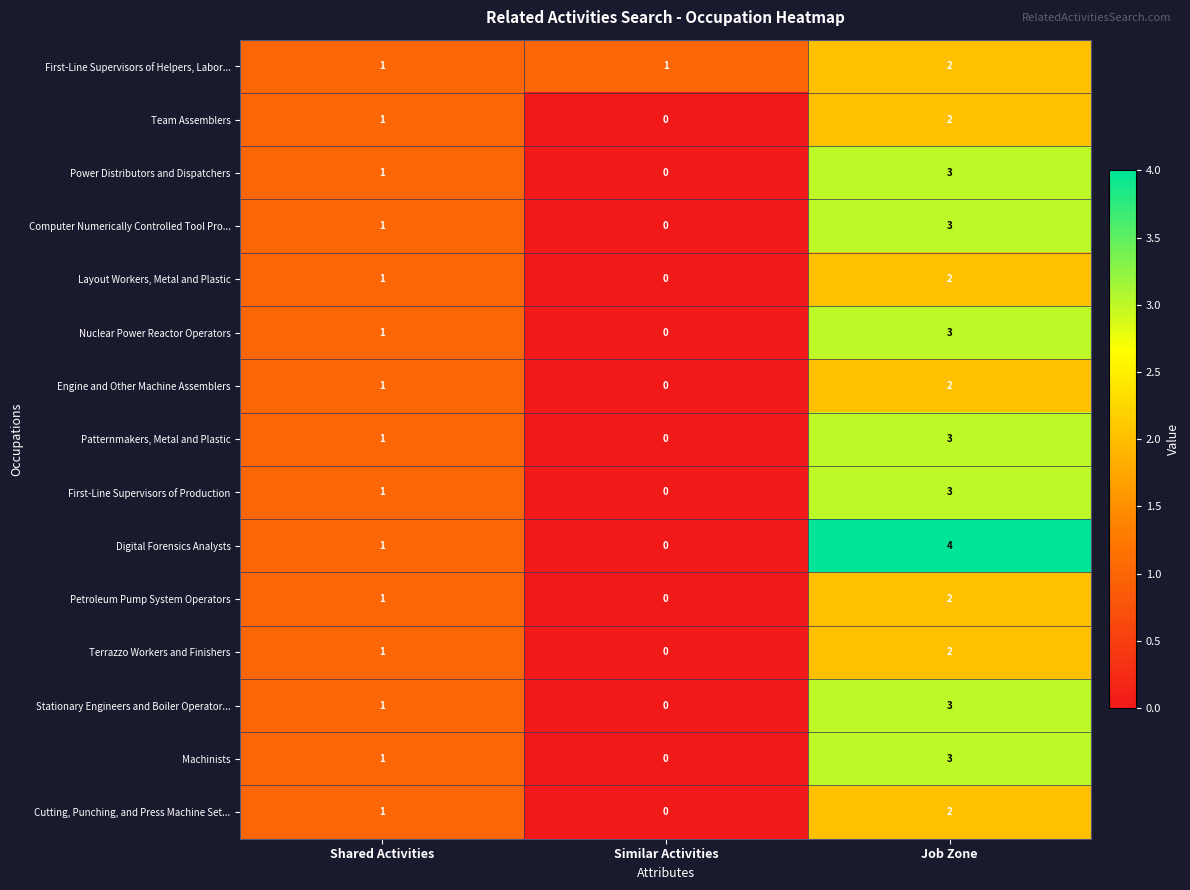

Which series has the widest spread of values?

Digital Forensics Analysts